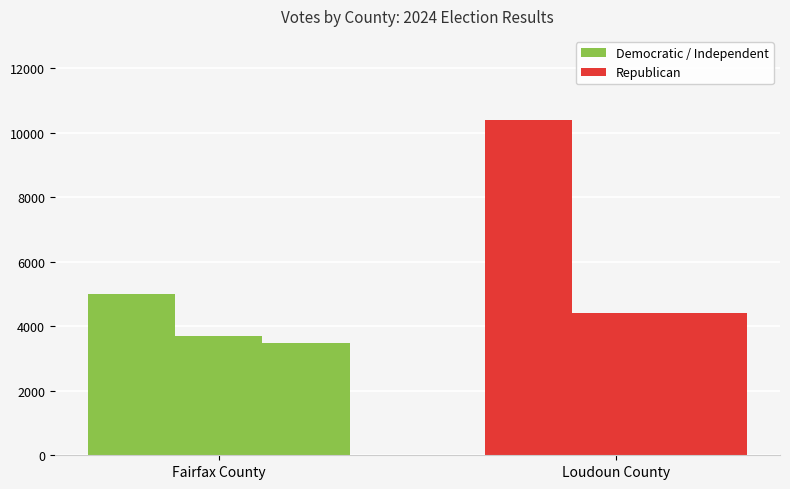

How many data points does each series have?

2